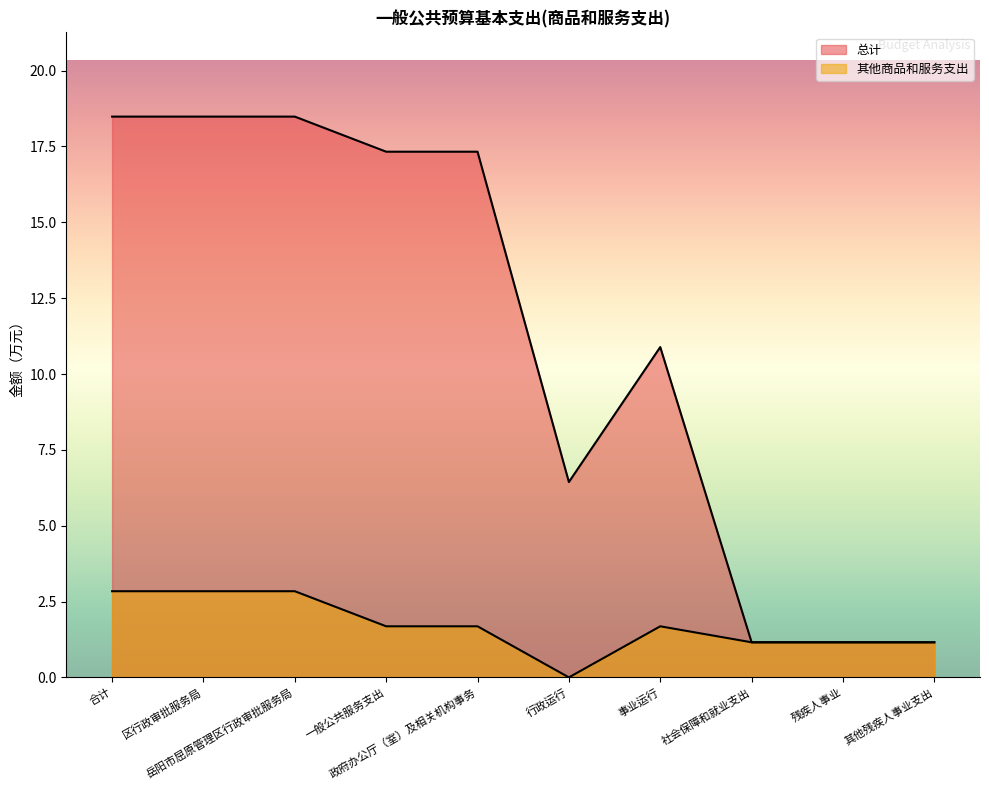

What is the total value across all series at 残疾人事业?

2.3